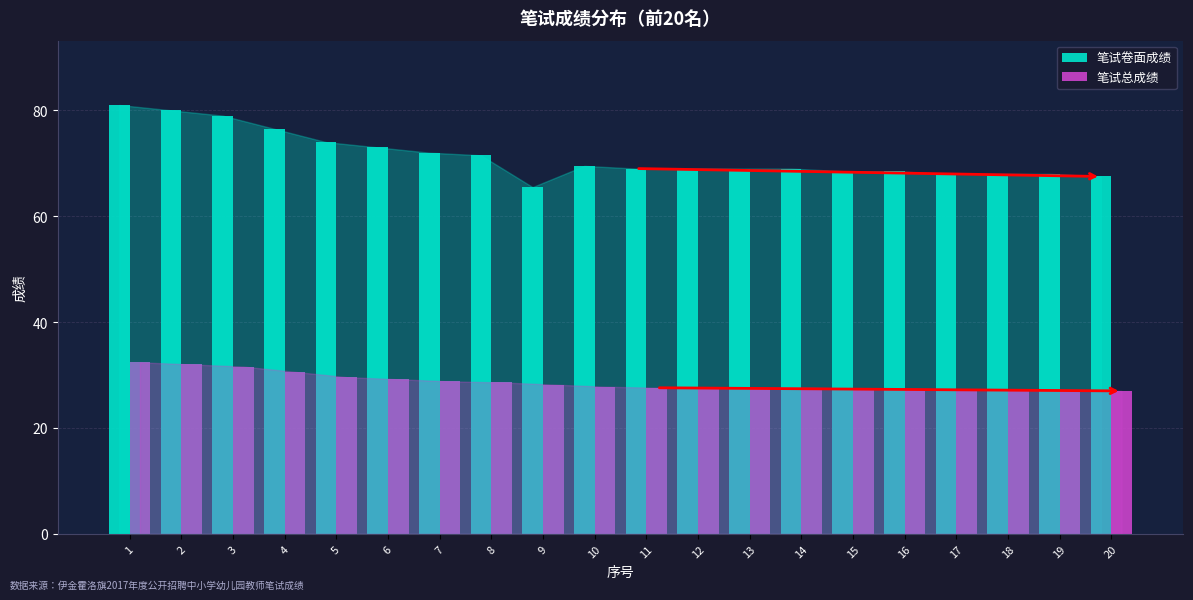

Does the chart contain stacked bars?

No